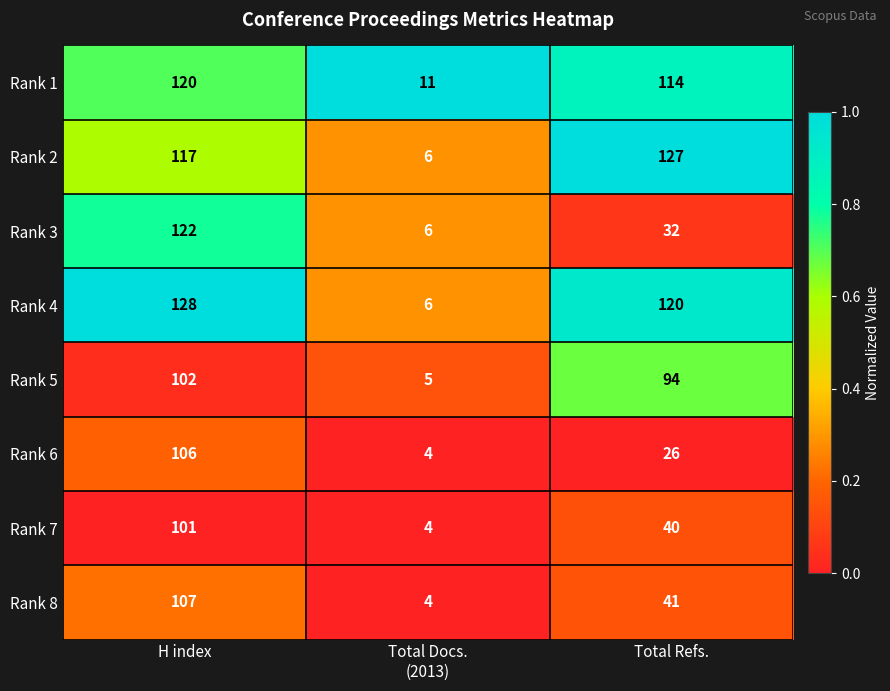

Is it true that Rank 5 equals 102 at H index?

True